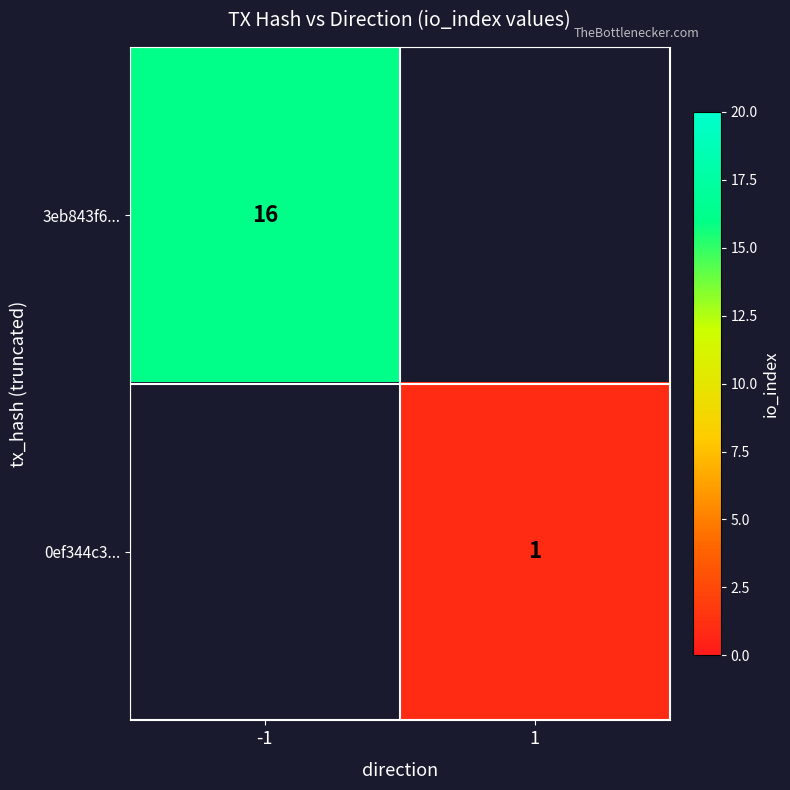

True or false: 0ef344c3... has a value of 1 at 1.

True